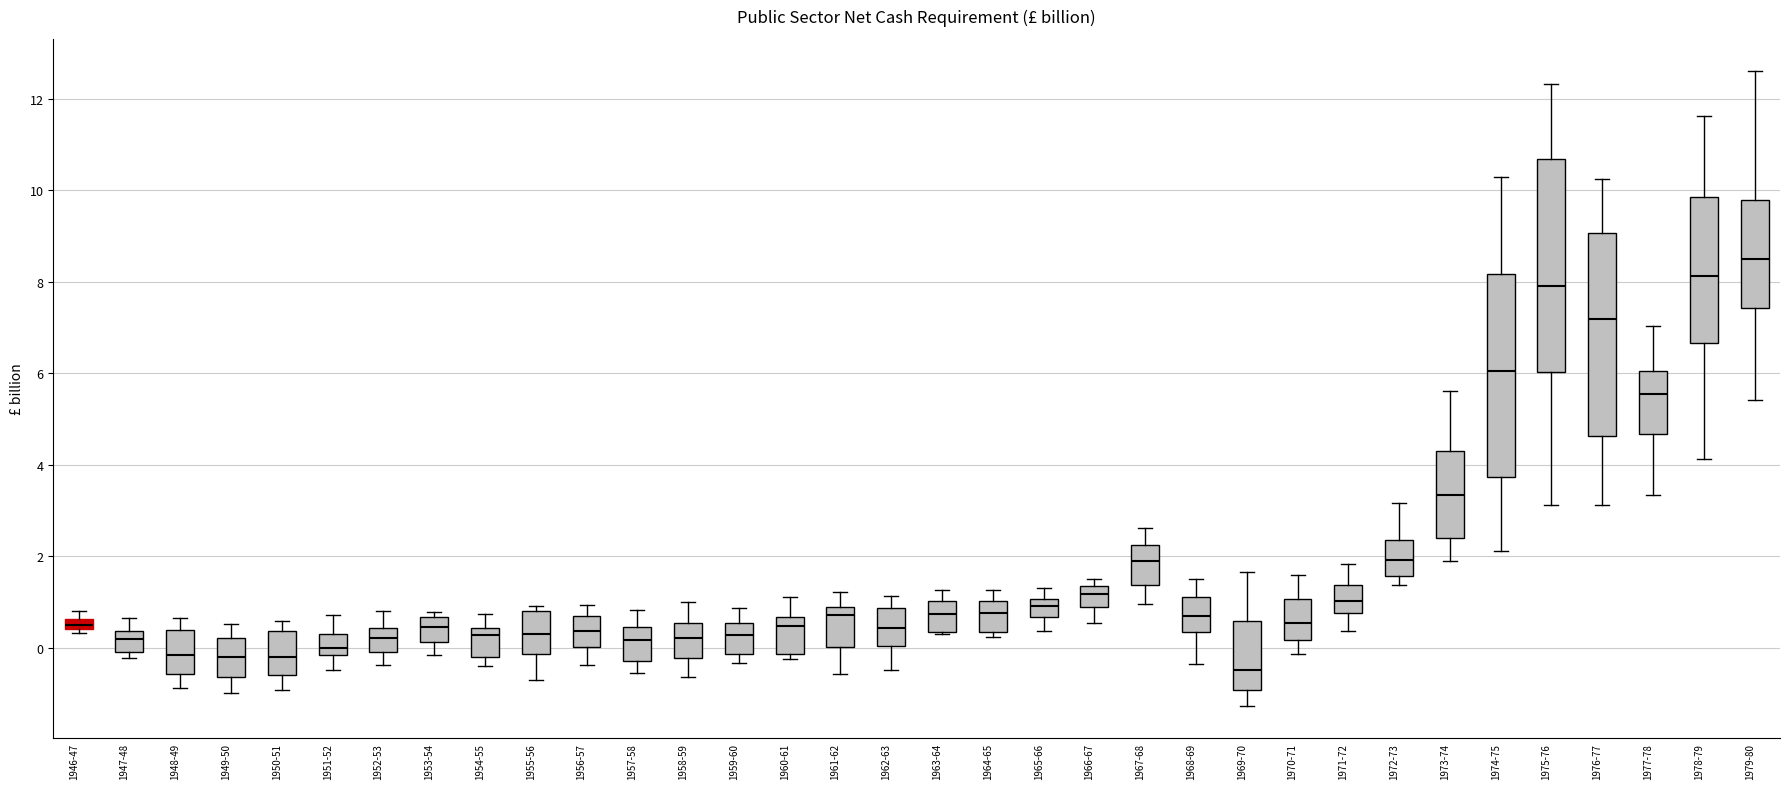

Where is the upper edge of the box for 1975-76 on the y-axis? The values are not printed on the chart, so give them approximately, as read against the axis.

10.6